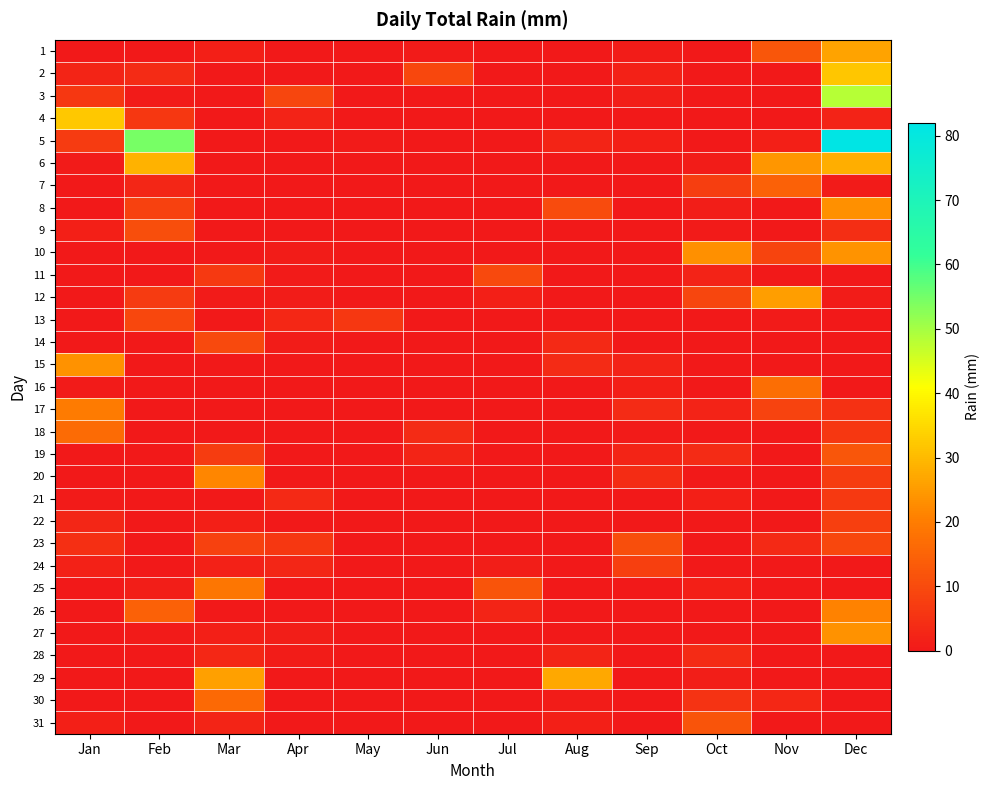

What is the total value across all series at Oct?

76.3